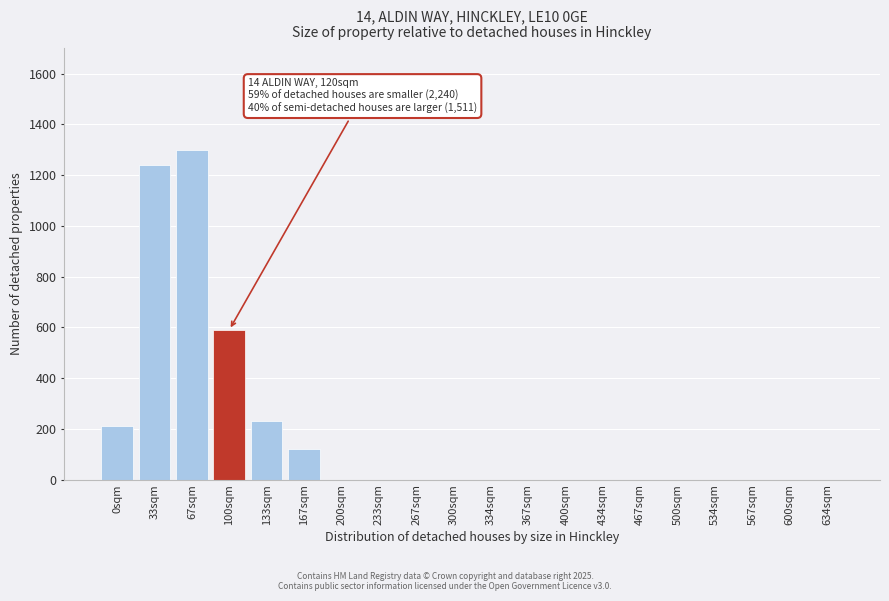

Reading left to right, list all the values displayed in this chart.

0sqm=210	33sqm=1240	67sqm=1300	100sqm=590	133sqm=230	167sqm=120	200sqm=0	233sqm=0	267sqm=0	300sqm=0	334sqm=0	367sqm=0	400sqm=0	434sqm=0	467sqm=0	500sqm=0	534sqm=0	567sqm=0	600sqm=0	634sqm=0